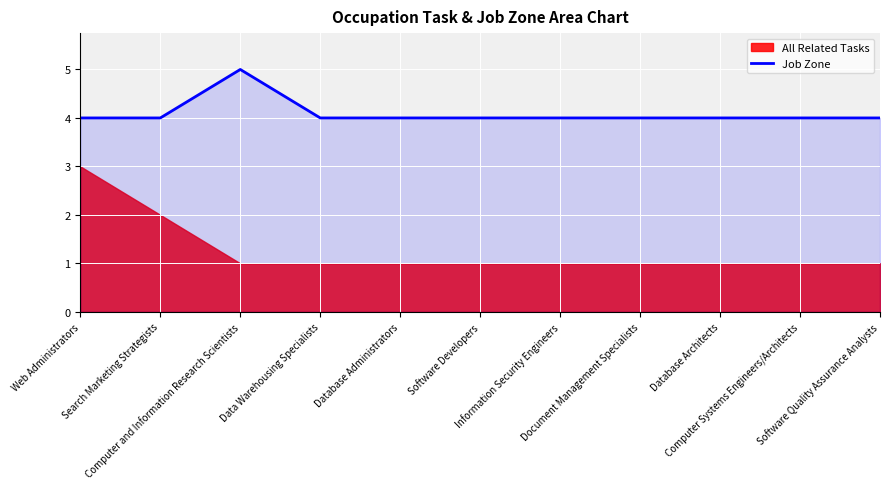

What is the maximum value for Job Zone?

5